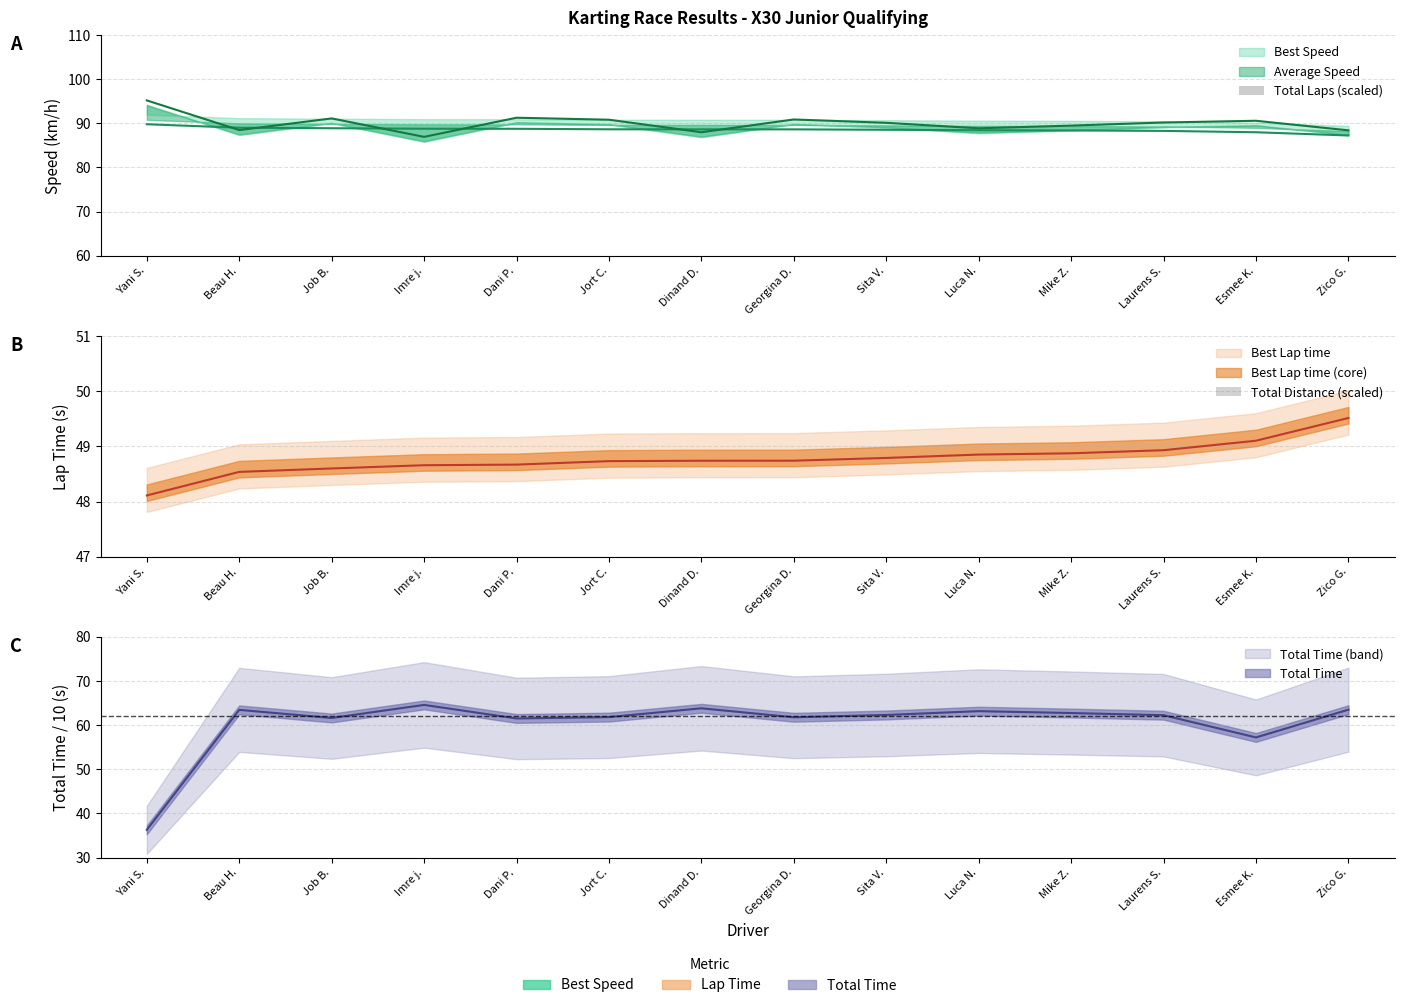

What is the value of the Total Laps (scaled) bar at the 2nd from the left?

26.0